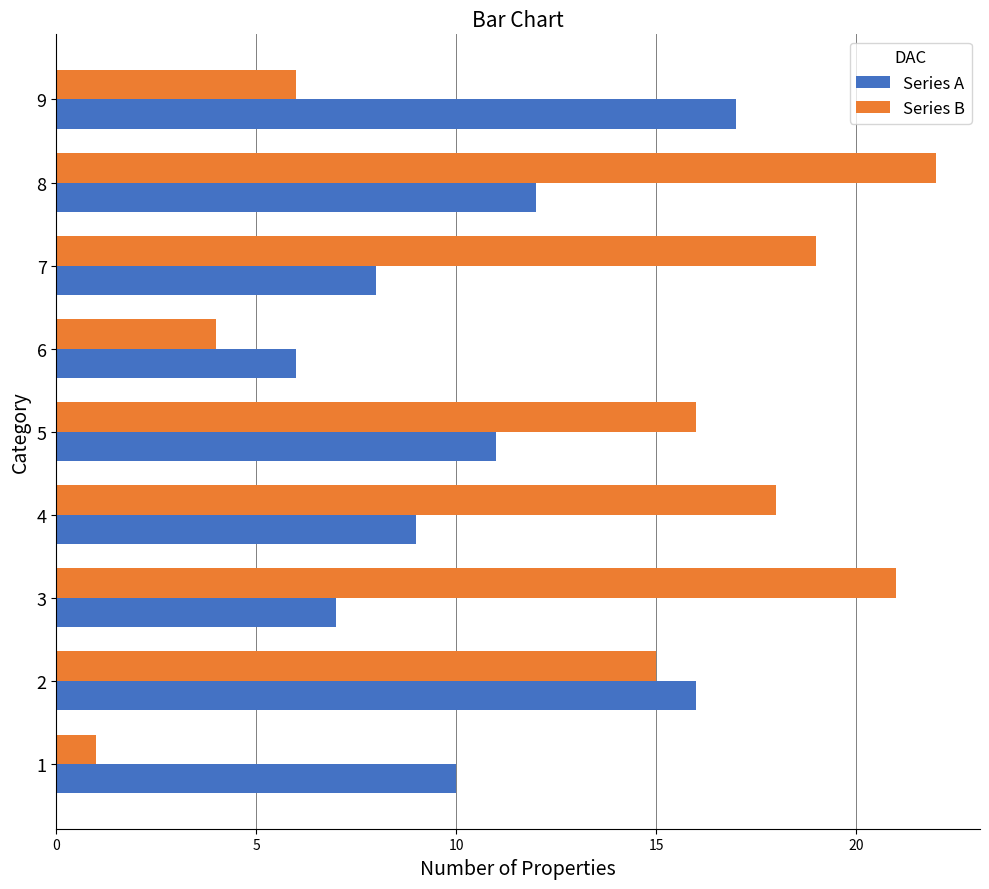

Where is Series B nearest to the value 11?

2